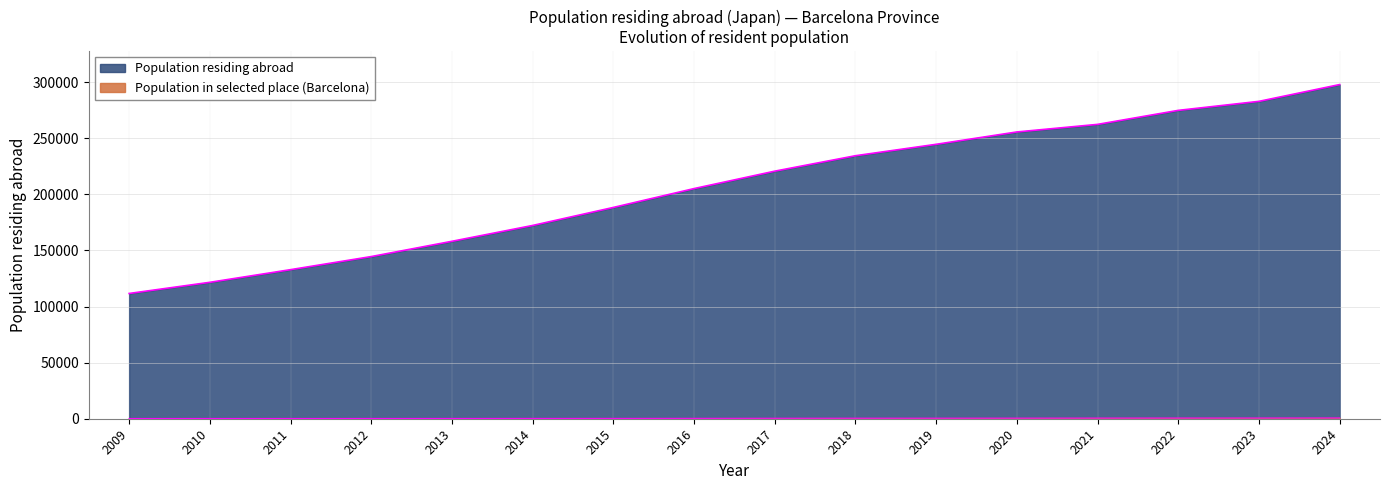

What is the total value across all series at 2012?

144784